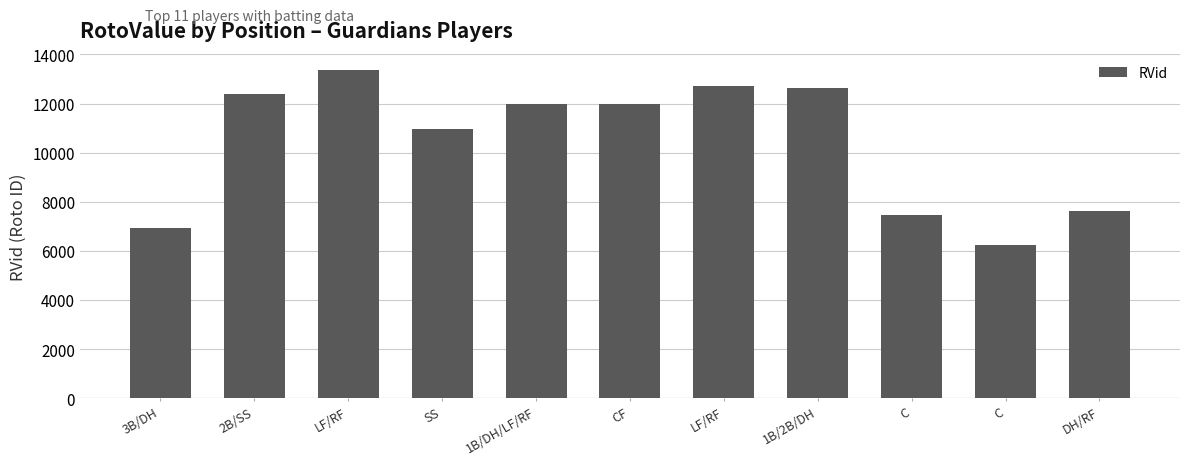

Reading left to right, transcribe all the data shown in this chart.

3B/DH=6941	2B/SS=12387	LF/RF=13364	SS=10972	1B/DH/LF/RF=11973	CF=11977	LF/RF=12730	1B/2B/DH=12638	C=7442	C=6232	DH/RF=7603